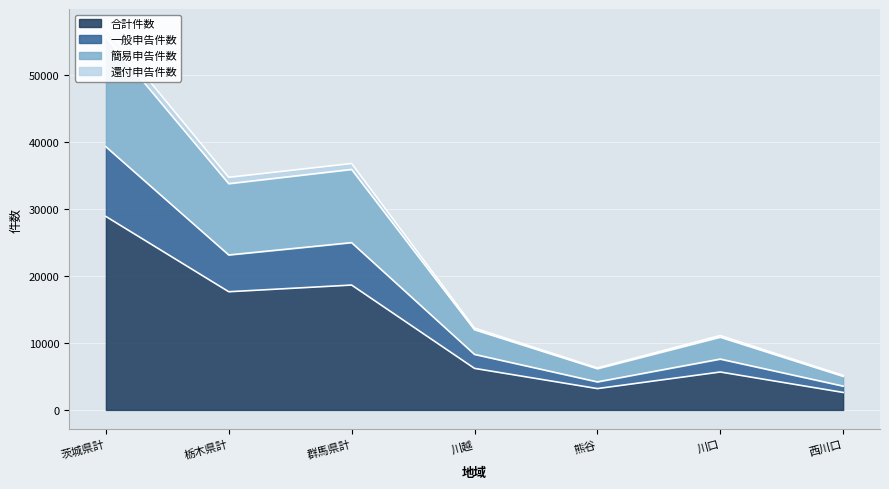

True or false: 一般申告件数 and 合計件数 intersect in this chart.

False